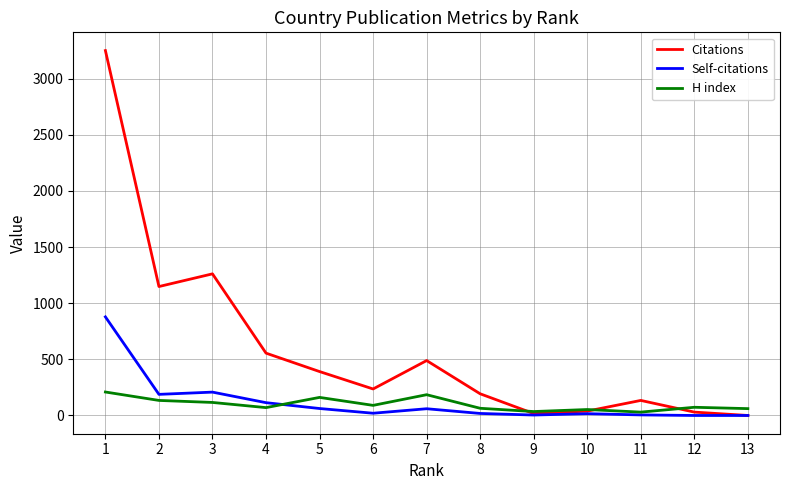

Which series has the widest spread of values?

Citations